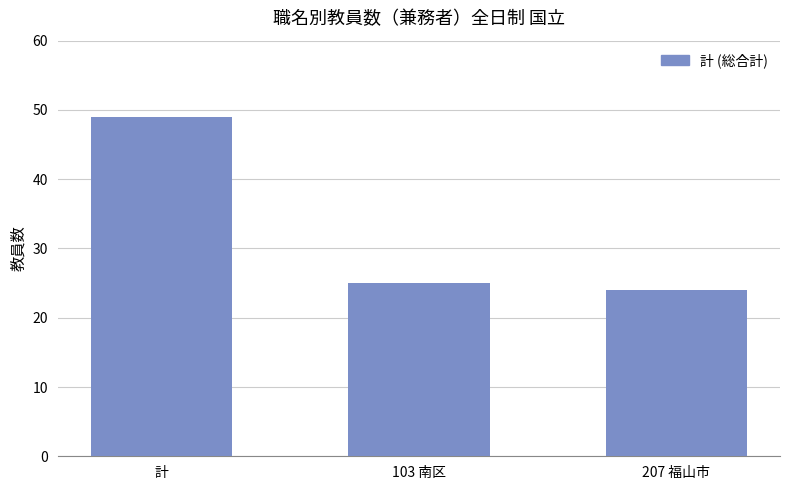

The chart shows a value of 24 at 207 福山市. True or false?

True